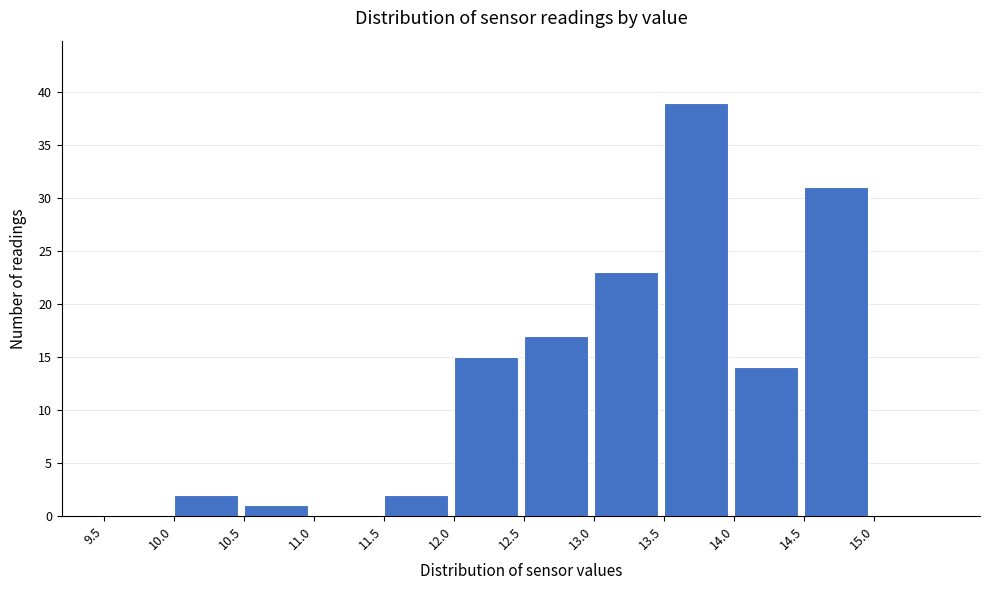

How tall is the bar that spans 12.5 to 13.0 on the x-axis? The values are not printed on the chart, so give them approximately, as read against the axis.

17